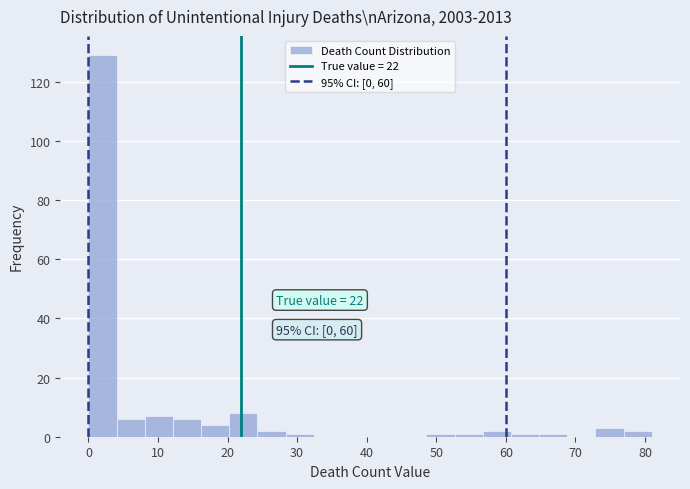

Which range on the x-axis has the tallest bar?

0 to 4